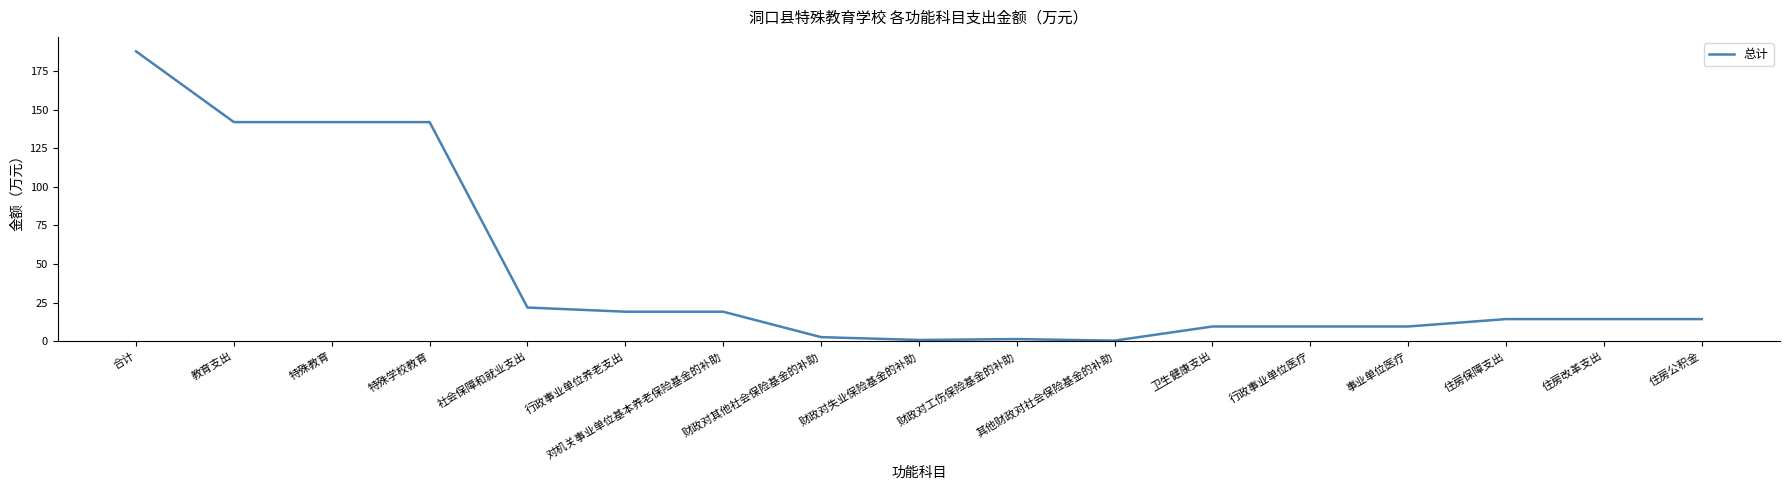

Is it true that the value at 合计 is 50.6?

False